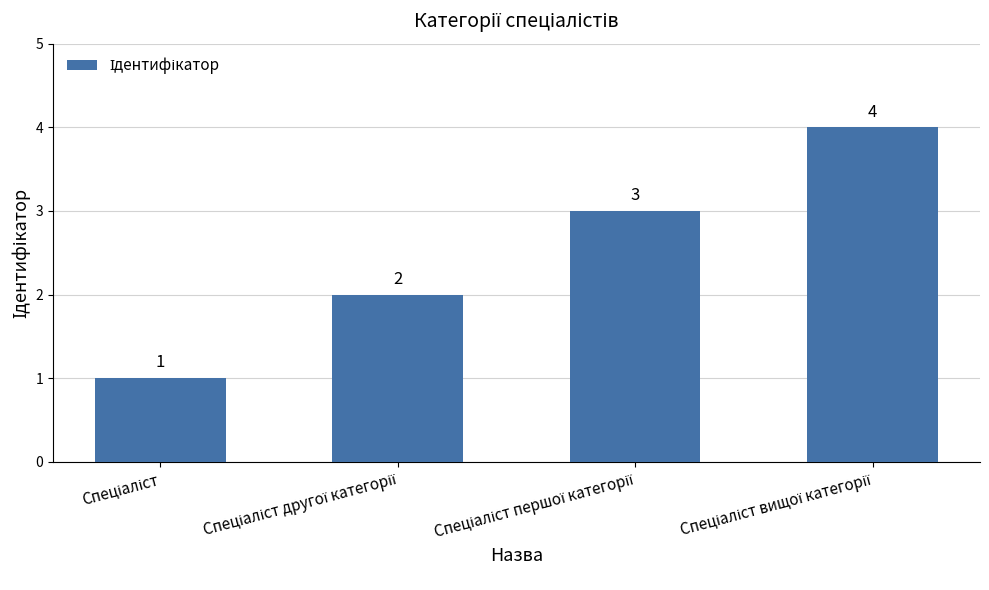

What is the greatest value displayed?

4